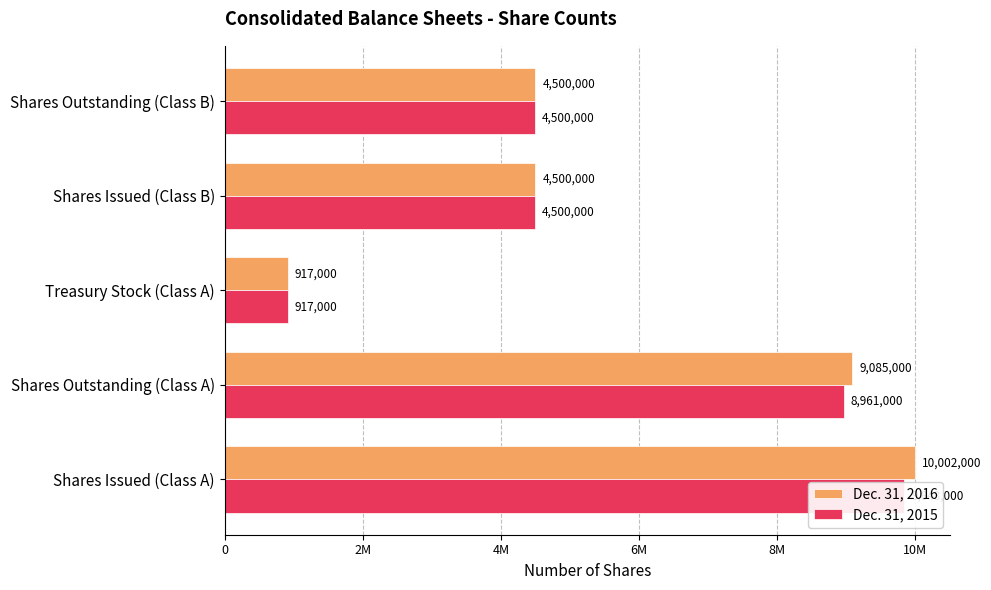

What is the value of the Dec. 31, 2016 bar at the 3rd from the left?

917000